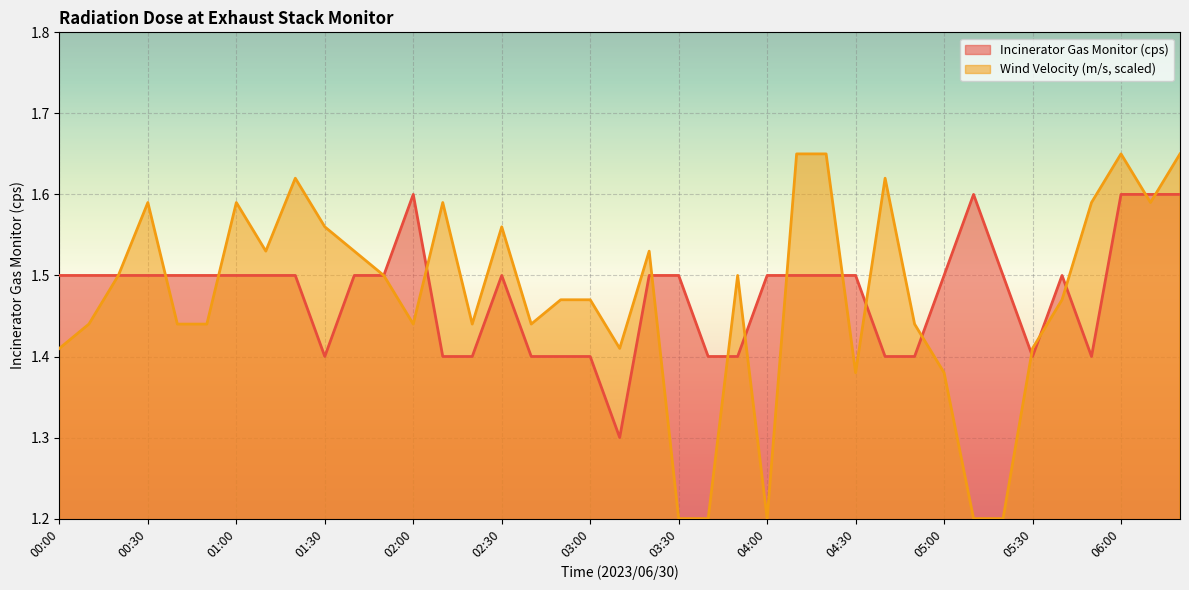

True or false: Wind Velocity (m/s) has a value of 2.7 at 02:30.

False